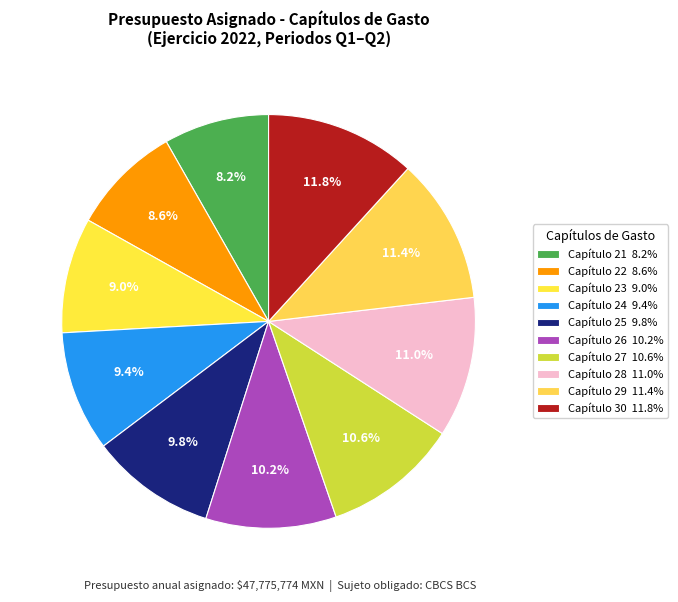

To the nearest percent, what percentage of the pie is Capítulo 26?

10%